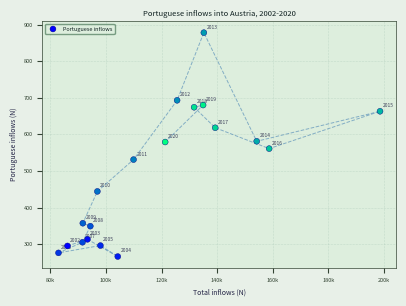

What Y value in the scatter plot is closest to 572?

579